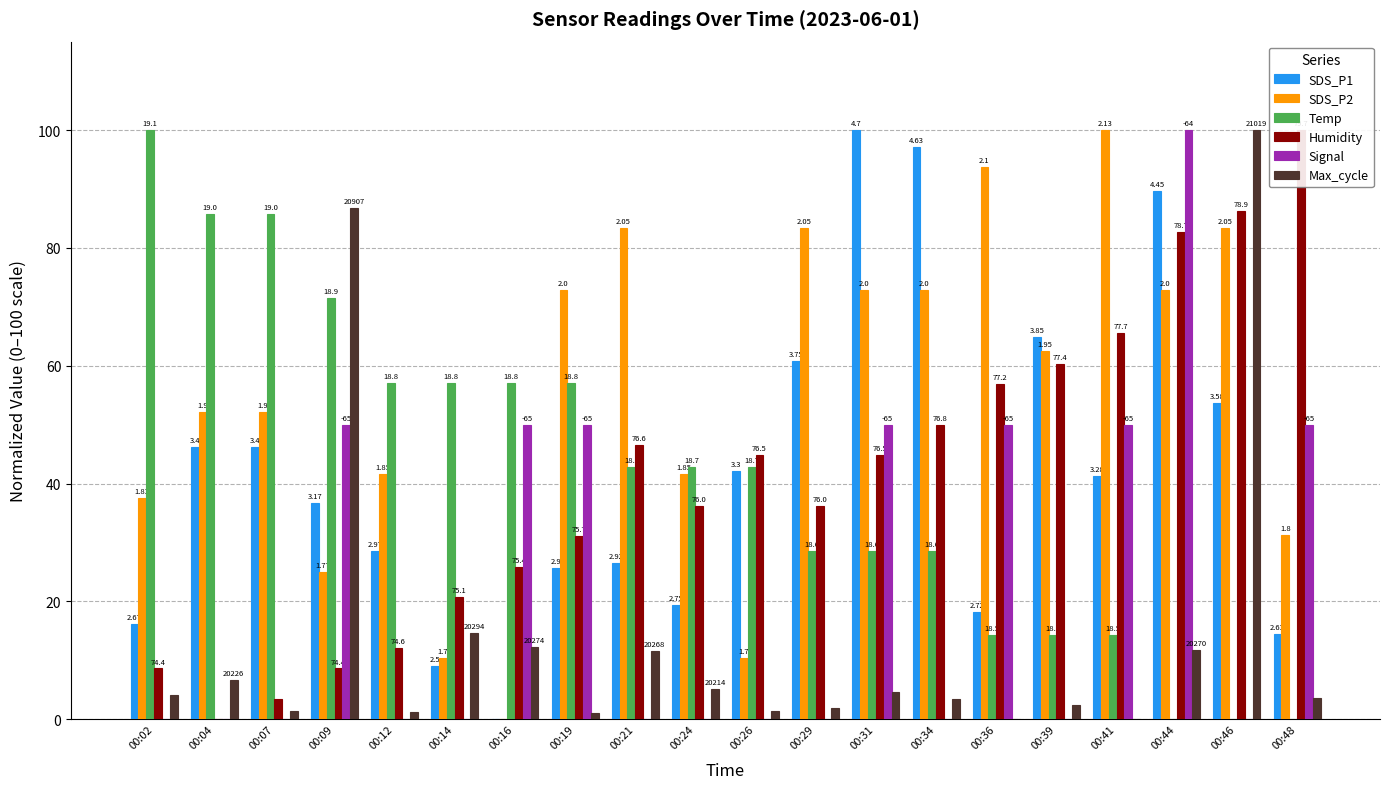

Is it true that Temp equals 56.0 at 00:24?

False